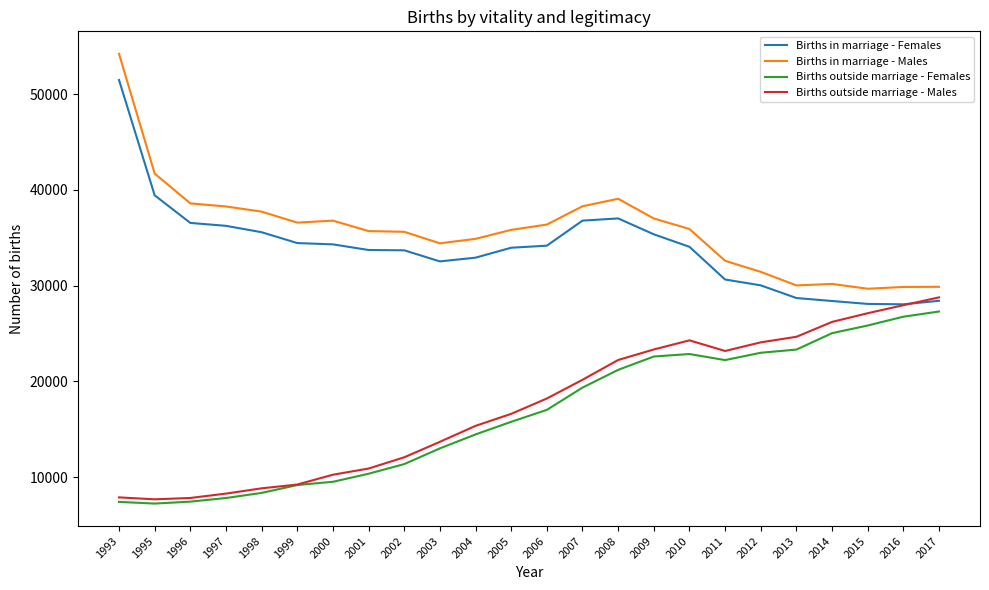

The value of Births in marriage - Males at 2002 is 35628. True or false?

True